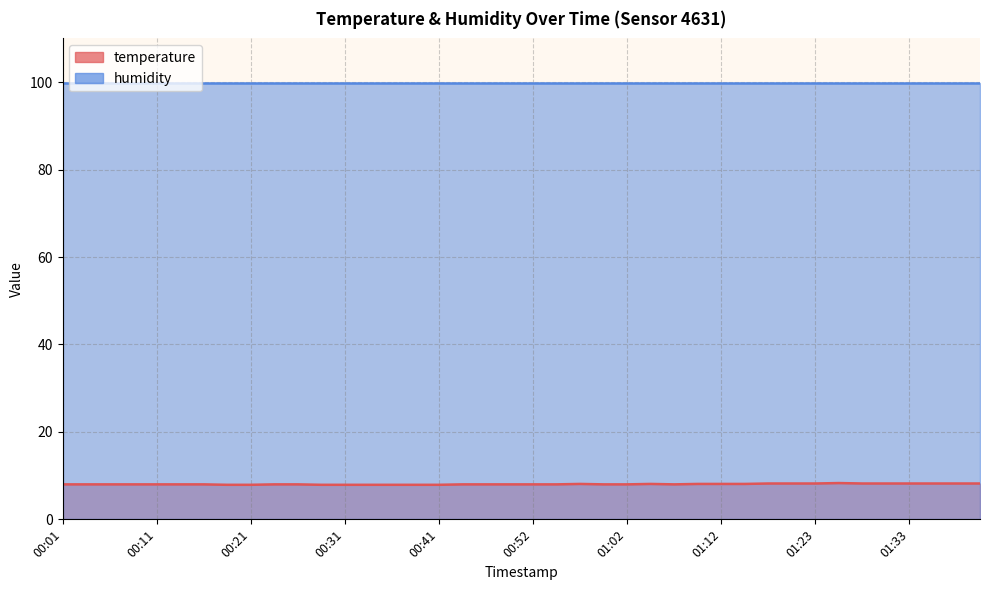

Where is the data nearest to the value 8?

00:01